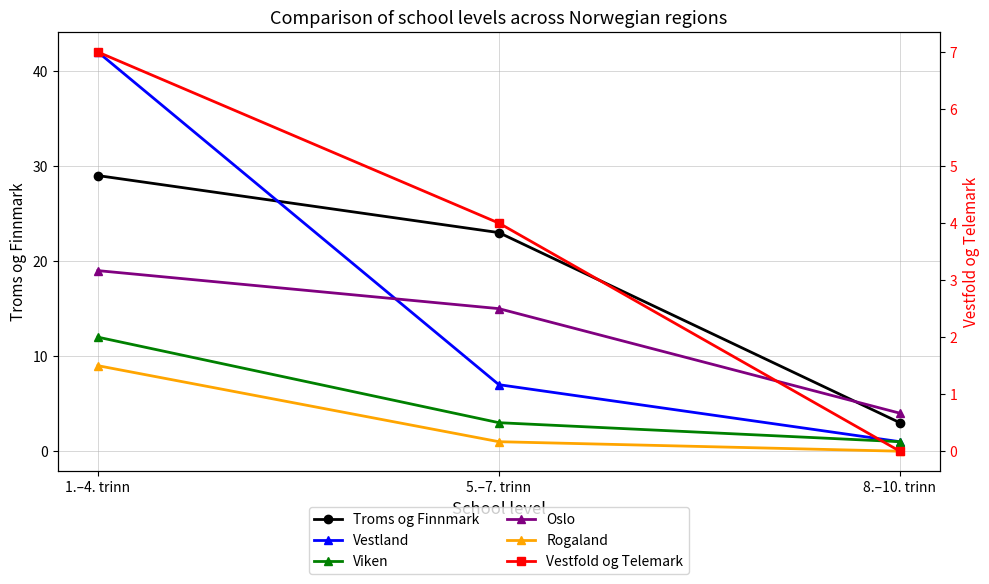

What is the sum of all Vestfold og Telemark values?

11